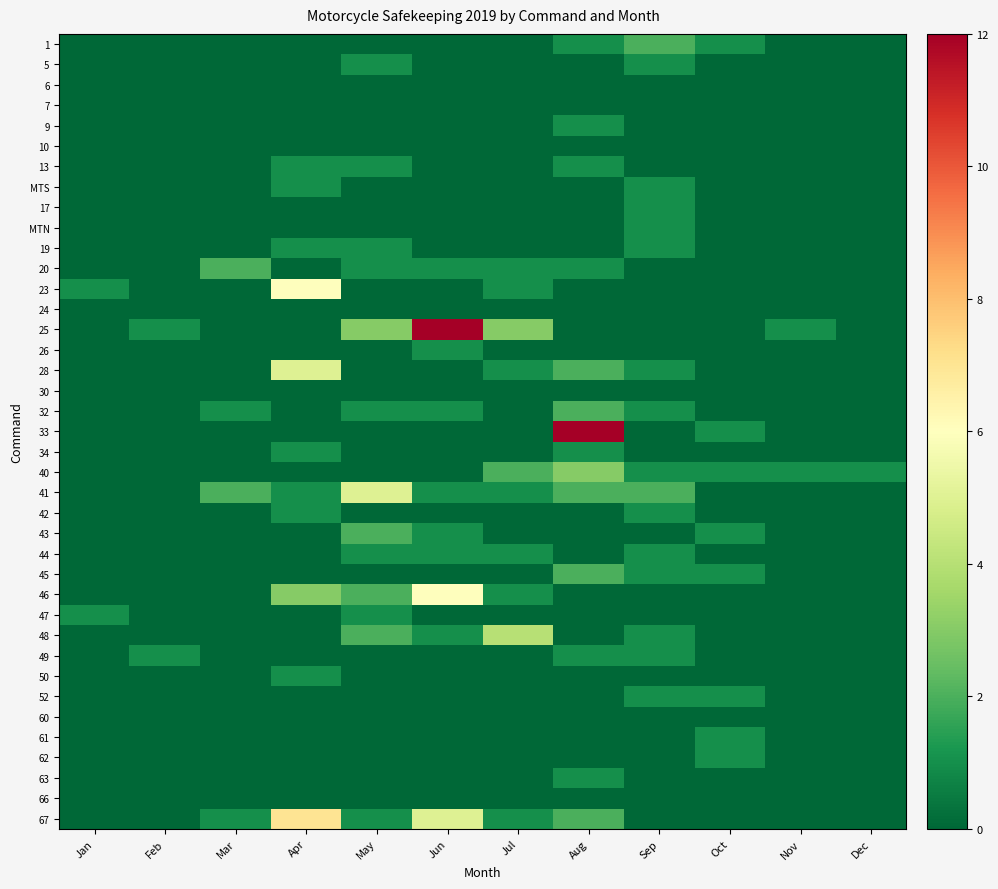

Reading right to left, transcribe all the data shown in this chart.

1: Dec=0	Nov=0	Oct=1	Sep=2	Aug=1	Jul=0	Jun=0	May=0	Apr=0	Mar=0	Feb=0	Jan=0
5: Dec=0	Nov=0	Oct=0	Sep=1	Aug=0	Jul=0	Jun=0	May=1	Apr=0	Mar=0	Feb=0	Jan=0
6: Dec=0	Nov=0	Oct=0	Sep=0	Aug=0	Jul=0	Jun=0	May=0	Apr=0	Mar=0	Feb=0	Jan=0
7: Dec=0	Nov=0	Oct=0	Sep=0	Aug=0	Jul=0	Jun=0	May=0	Apr=0	Mar=0	Feb=0	Jan=0
9: Dec=0	Nov=0	Oct=0	Sep=0	Aug=1	Jul=0	Jun=0	May=0	Apr=0	Mar=0	Feb=0	Jan=0
10: Dec=0	Nov=0	Oct=0	Sep=0	Aug=0	Jul=0	Jun=0	May=0	Apr=0	Mar=0	Feb=0	Jan=0
13: Dec=0	Nov=0	Oct=0	Sep=0	Aug=1	Jul=0	Jun=0	May=1	Apr=1	Mar=0	Feb=0	Jan=0
MTS: Dec=0	Nov=0	Oct=0	Sep=1	Aug=0	Jul=0	Jun=0	May=0	Apr=1	Mar=0	Feb=0	Jan=0
17: Dec=0	Nov=0	Oct=0	Sep=1	Aug=0	Jul=0	Jun=0	May=0	Apr=0	Mar=0	Feb=0	Jan=0
MTN: Dec=0	Nov=0	Oct=0	Sep=1	Aug=0	Jul=0	Jun=0	May=0	Apr=0	Mar=0	Feb=0	Jan=0
19: Dec=0	Nov=0	Oct=0	Sep=1	Aug=0	Jul=0	Jun=0	May=1	Apr=1	Mar=0	Feb=0	Jan=0
20: Dec=0	Nov=0	Oct=0	Sep=0	Aug=1	Jul=1	Jun=1	May=1	Apr=0	Mar=2	Feb=0	Jan=0
23: Dec=0	Nov=0	Oct=0	Sep=0	Aug=0	Jul=1	Jun=0	May=0	Apr=6	Mar=0	Feb=0	Jan=1
24: Dec=0	Nov=0	Oct=0	Sep=0	Aug=0	Jul=0	Jun=0	May=0	Apr=0	Mar=0	Feb=0	Jan=0
25: Dec=0	Nov=1	Oct=0	Sep=0	Aug=0	Jul=3	Jun=12	May=3	Apr=0	Mar=0	Feb=1	Jan=0
26: Dec=0	Nov=0	Oct=0	Sep=0	Aug=0	Jul=0	Jun=1	May=0	Apr=0	Mar=0	Feb=0	Jan=0
28: Dec=0	Nov=0	Oct=0	Sep=1	Aug=2	Jul=1	Jun=0	May=0	Apr=5	Mar=0	Feb=0	Jan=0
30: Dec=0	Nov=0	Oct=0	Sep=0	Aug=0	Jul=0	Jun=0	May=0	Apr=0	Mar=0	Feb=0	Jan=0
32: Dec=0	Nov=0	Oct=0	Sep=1	Aug=2	Jul=0	Jun=1	May=1	Apr=0	Mar=1	Feb=0	Jan=0
33: Dec=0	Nov=0	Oct=1	Sep=0	Aug=12	Jul=0	Jun=0	May=0	Apr=0	Mar=0	Feb=0	Jan=0
34: Dec=0	Nov=0	Oct=0	Sep=0	Aug=1	Jul=0	Jun=0	May=0	Apr=1	Mar=0	Feb=0	Jan=0
40: Dec=1	Nov=1	Oct=1	Sep=1	Aug=3	Jul=2	Jun=0	May=0	Apr=0	Mar=0	Feb=0	Jan=0
41: Dec=0	Nov=0	Oct=0	Sep=2	Aug=2	Jul=1	Jun=1	May=5	Apr=1	Mar=2	Feb=0	Jan=0
42: Dec=0	Nov=0	Oct=0	Sep=1	Aug=0	Jul=0	Jun=0	May=0	Apr=1	Mar=0	Feb=0	Jan=0
43: Dec=0	Nov=0	Oct=1	Sep=0	Aug=0	Jul=0	Jun=1	May=2	Apr=0	Mar=0	Feb=0	Jan=0
44: Dec=0	Nov=0	Oct=0	Sep=1	Aug=0	Jul=1	Jun=1	May=1	Apr=0	Mar=0	Feb=0	Jan=0
45: Dec=0	Nov=0	Oct=1	Sep=1	Aug=2	Jul=0	Jun=0	May=0	Apr=0	Mar=0	Feb=0	Jan=0
46: Dec=0	Nov=0	Oct=0	Sep=0	Aug=0	Jul=1	Jun=6	May=2	Apr=3	Mar=0	Feb=0	Jan=0
47: Dec=0	Nov=0	Oct=0	Sep=0	Aug=0	Jul=0	Jun=0	May=1	Apr=0	Mar=0	Feb=0	Jan=1
48: Dec=0	Nov=0	Oct=0	Sep=1	Aug=0	Jul=4	Jun=1	May=2	Apr=0	Mar=0	Feb=0	Jan=0
49: Dec=0	Nov=0	Oct=0	Sep=1	Aug=1	Jul=0	Jun=0	May=0	Apr=0	Mar=0	Feb=1	Jan=0
50: Dec=0	Nov=0	Oct=0	Sep=0	Aug=0	Jul=0	Jun=0	May=0	Apr=1	Mar=0	Feb=0	Jan=0
52: Dec=0	Nov=0	Oct=1	Sep=1	Aug=0	Jul=0	Jun=0	May=0	Apr=0	Mar=0	Feb=0	Jan=0
60: Dec=0	Nov=0	Oct=0	Sep=0	Aug=0	Jul=0	Jun=0	May=0	Apr=0	Mar=0	Feb=0	Jan=0
61: Dec=0	Nov=0	Oct=1	Sep=0	Aug=0	Jul=0	Jun=0	May=0	Apr=0	Mar=0	Feb=0	Jan=0
62: Dec=0	Nov=0	Oct=1	Sep=0	Aug=0	Jul=0	Jun=0	May=0	Apr=0	Mar=0	Feb=0	Jan=0
63: Dec=0	Nov=0	Oct=0	Sep=0	Aug=1	Jul=0	Jun=0	May=0	Apr=0	Mar=0	Feb=0	Jan=0
66: Dec=0	Nov=0	Oct=0	Sep=0	Aug=0	Jul=0	Jun=0	May=0	Apr=0	Mar=0	Feb=0	Jan=0
67: Dec=0	Nov=0	Oct=0	Sep=0	Aug=2	Jul=1	Jun=5	May=1	Apr=7	Mar=1	Feb=0	Jan=0